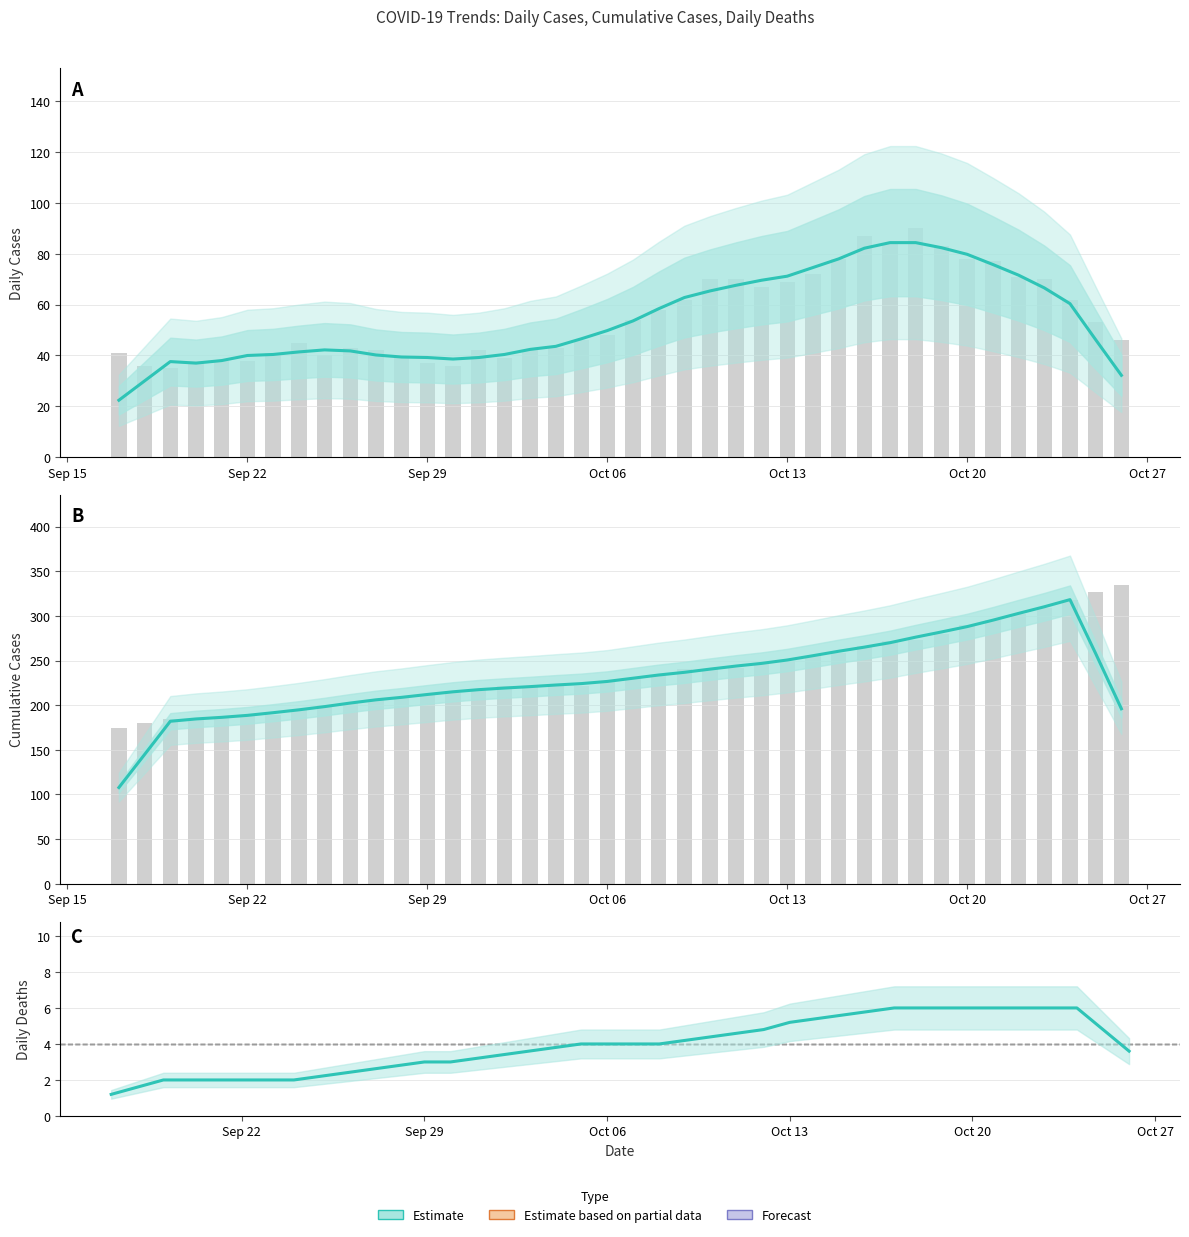

True or false: the data shows 122.7 at Sep 29.

False